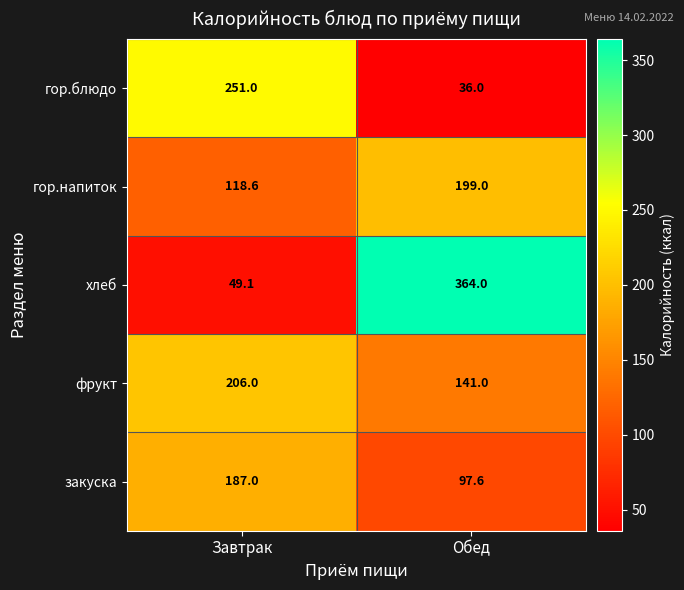

Which series has the largest range (max minus min)?

хлеб